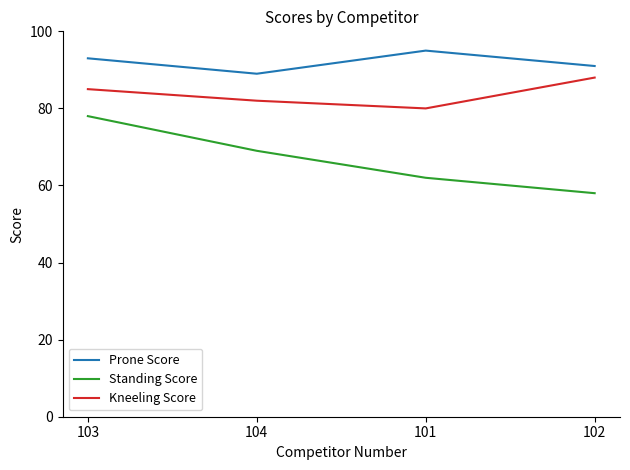

Reading left to right, transcribe all the data shown in this chart.

Prone Score: 103=93	104=89	101=95	102=91
Standing Score: 103=78	104=69	101=62	102=58
Kneeling Score: 103=85	104=82	101=80	102=88